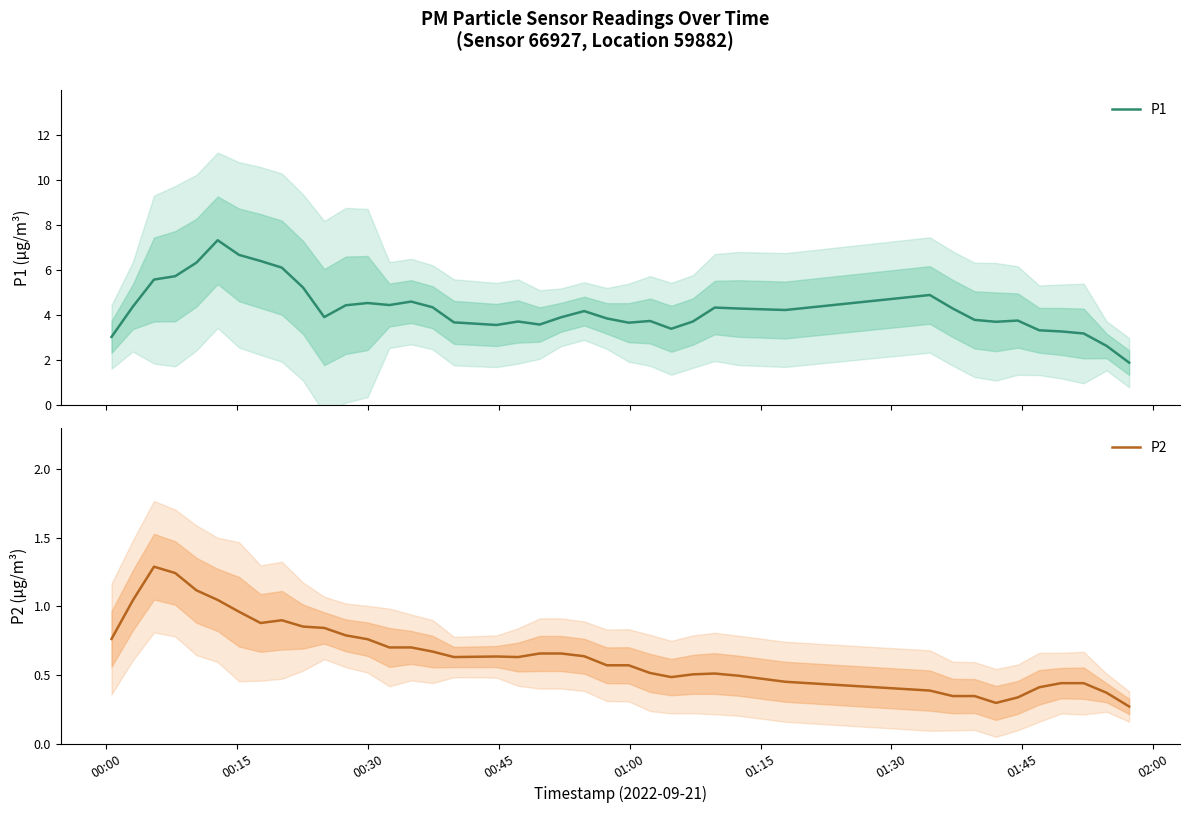

What is the difference between the second highest and minimum values in the P1 series?

4.8